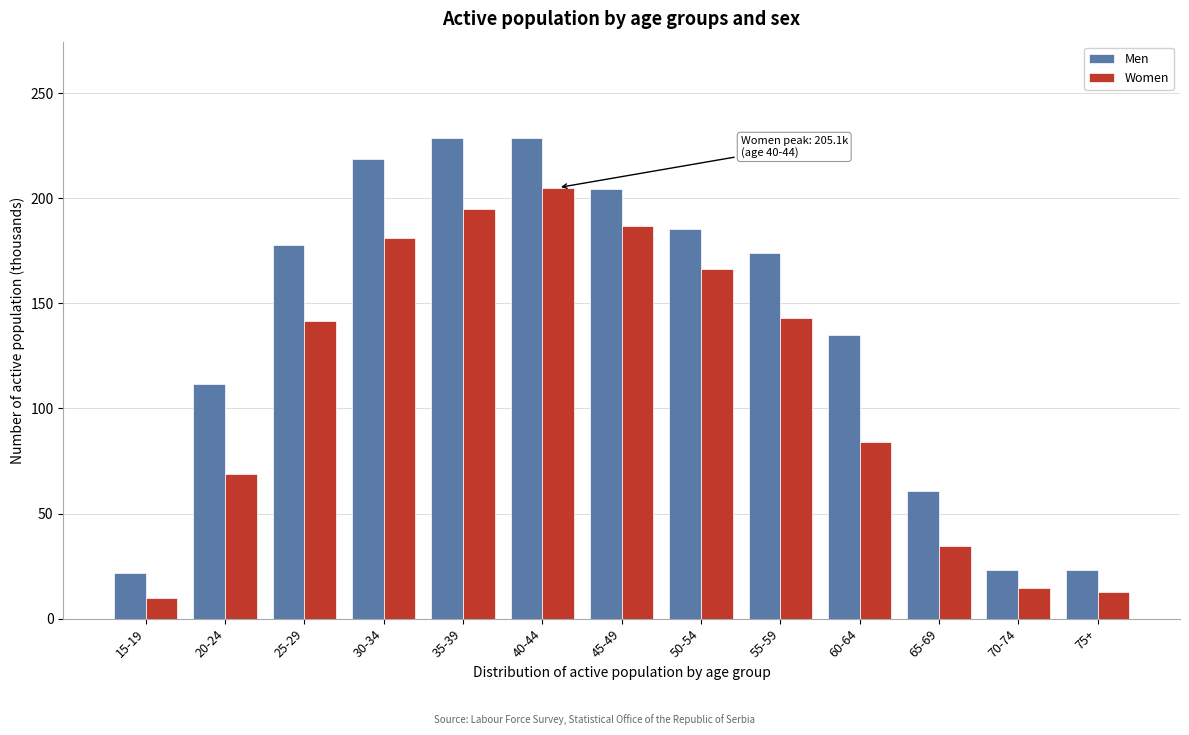

What is the difference between the maximum and minimum values in the Women series?

195.1